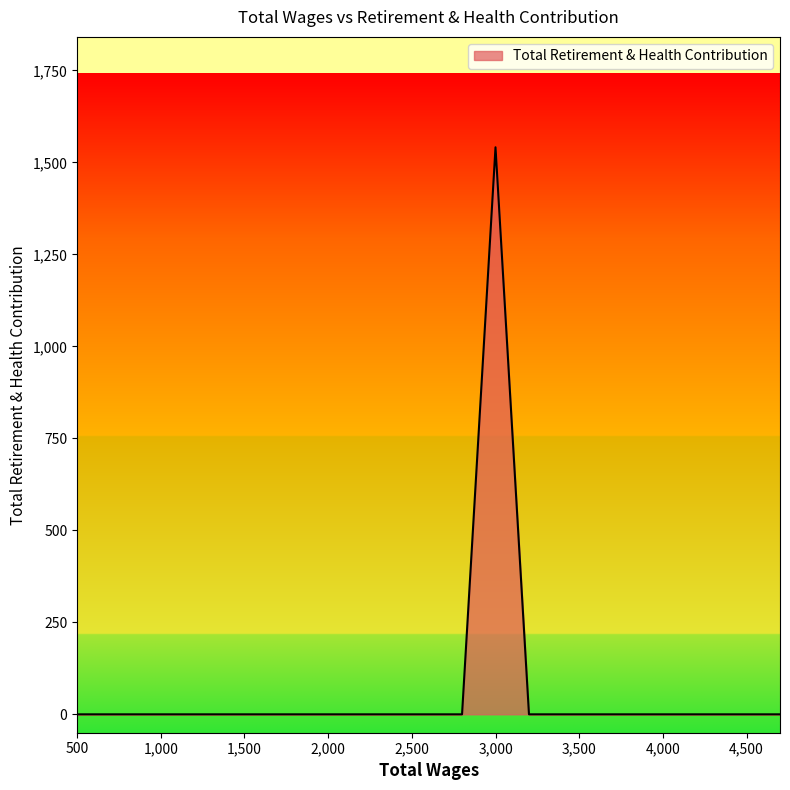

What is the sum of all values?

1541